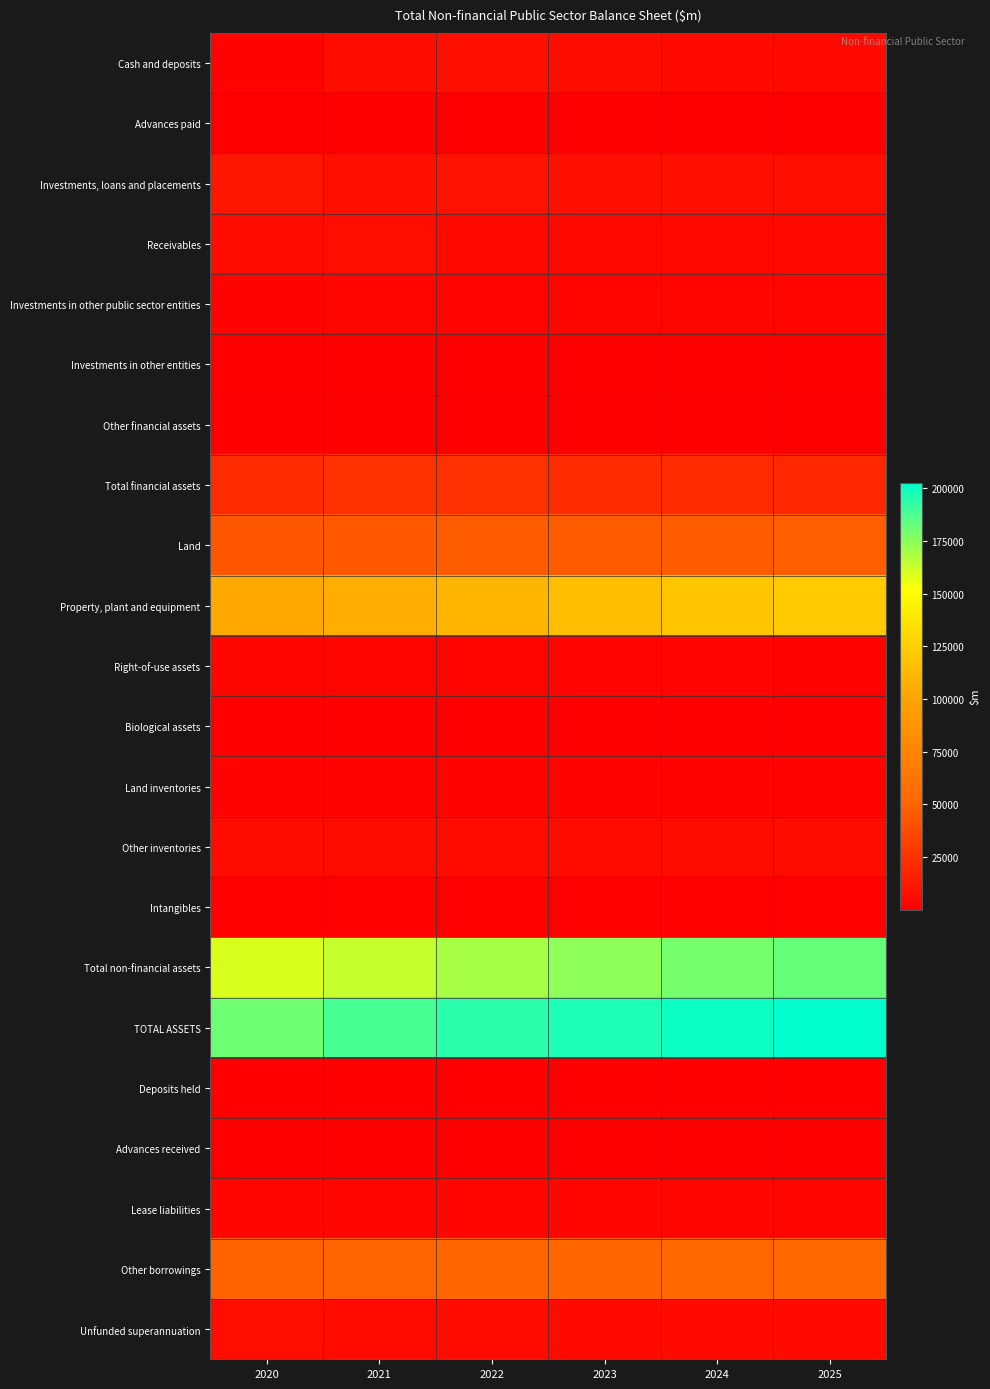

At which category is the sum across all series the highest?

2025